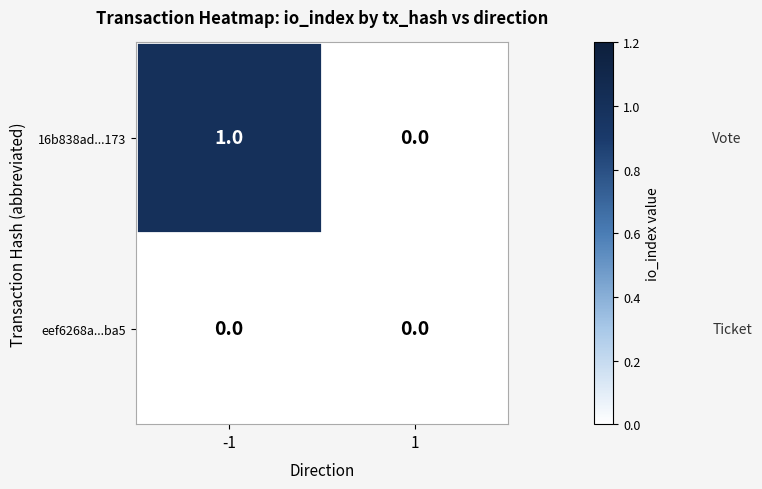

How many values in the 16b838ad...173 series are below 1?

1